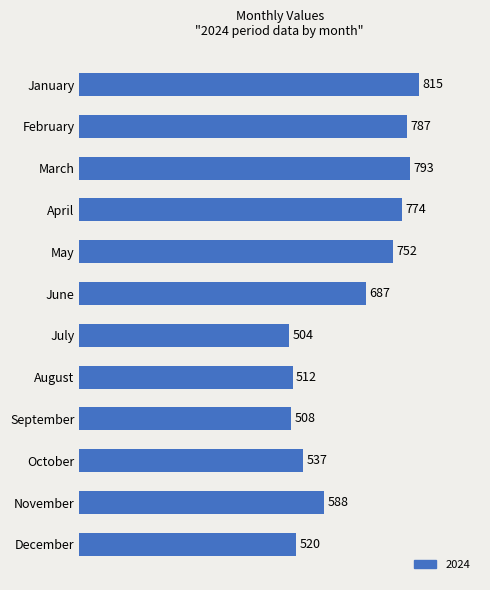

True or false: the data shows 752 at May.

True